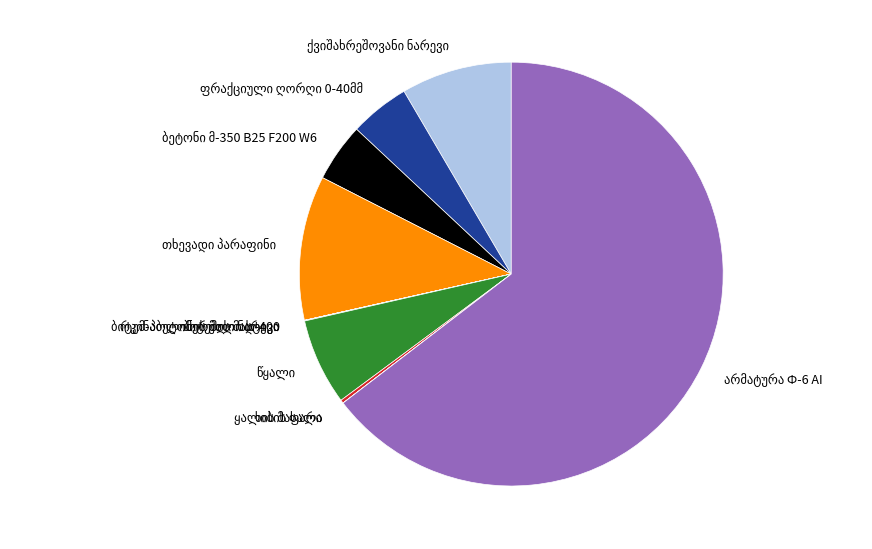

Is there a majority slice in this chart?

Yes